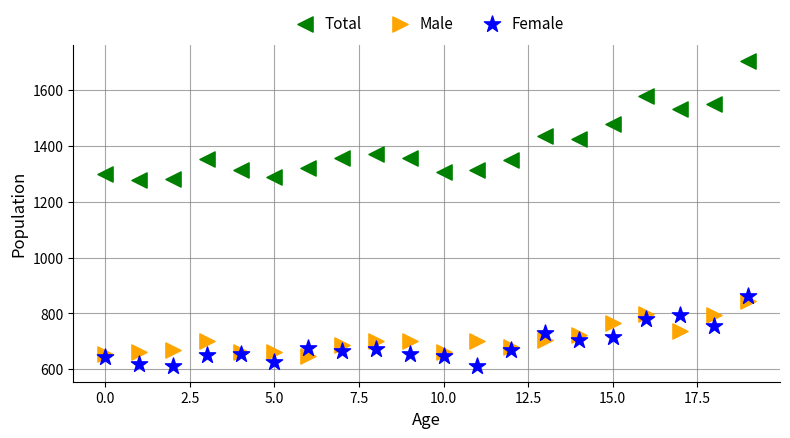

Which series has the largest Y range (max minus min)?

Total